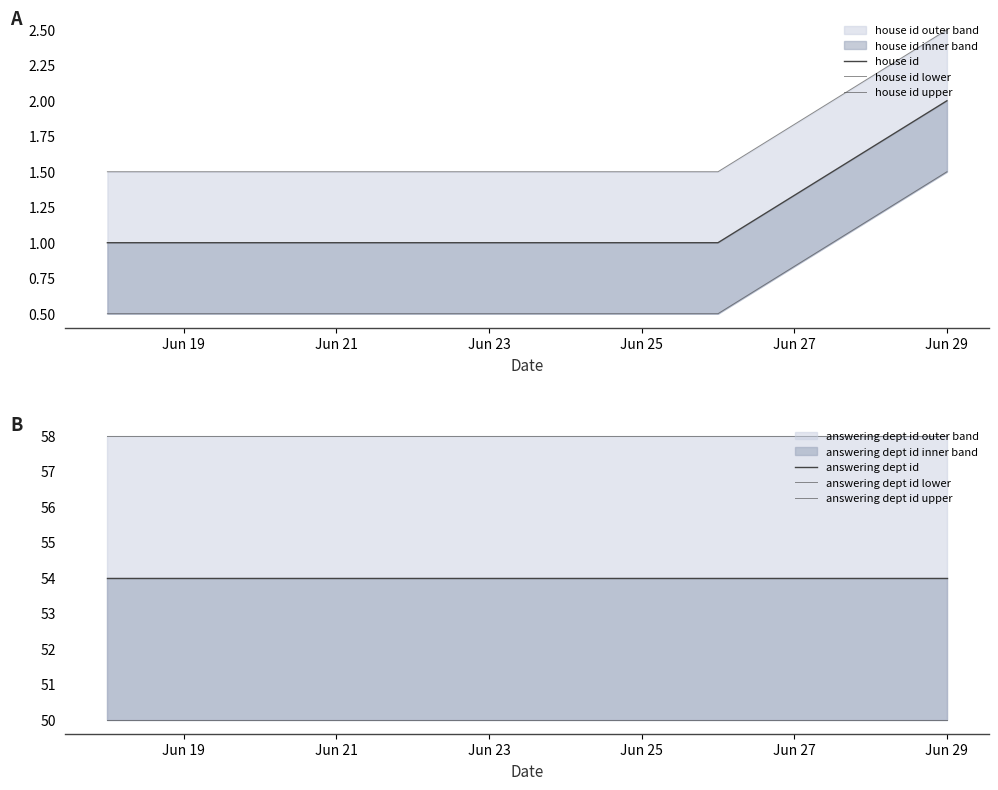

True or false: answering dept id lower and house id lower cross at least once.

False